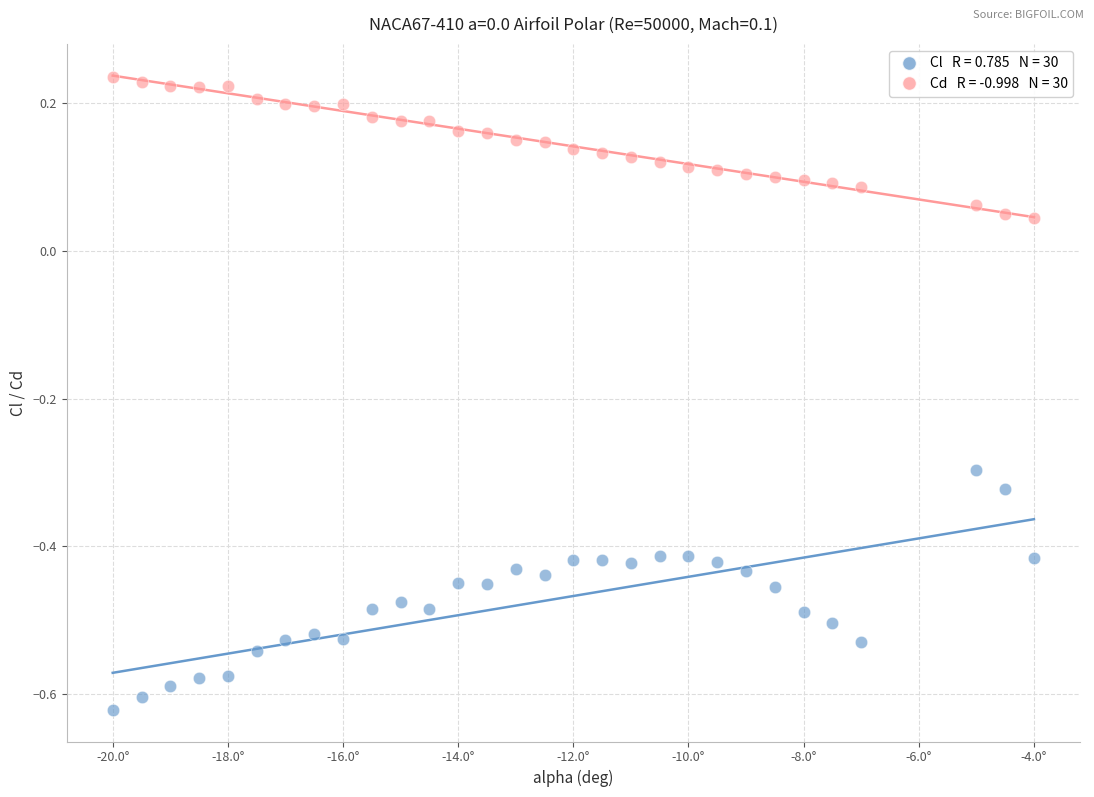

Across all data points, what is the range of Y values (max minus min)?

0.9